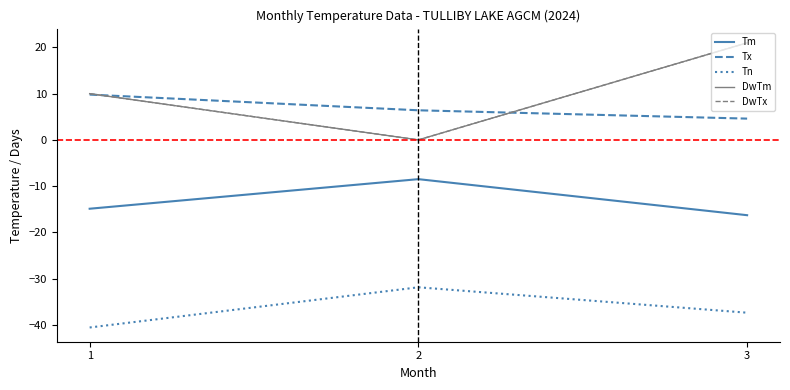

Which series has the largest total across all categories?

DwTm